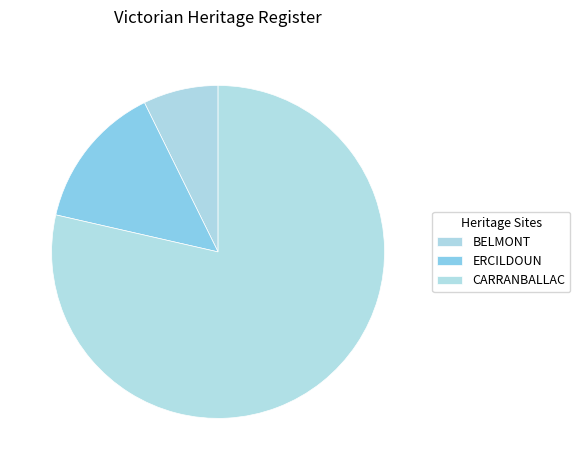

What is the ratio of the value at BELMONT to the value at ERCILDOUN?

0.5